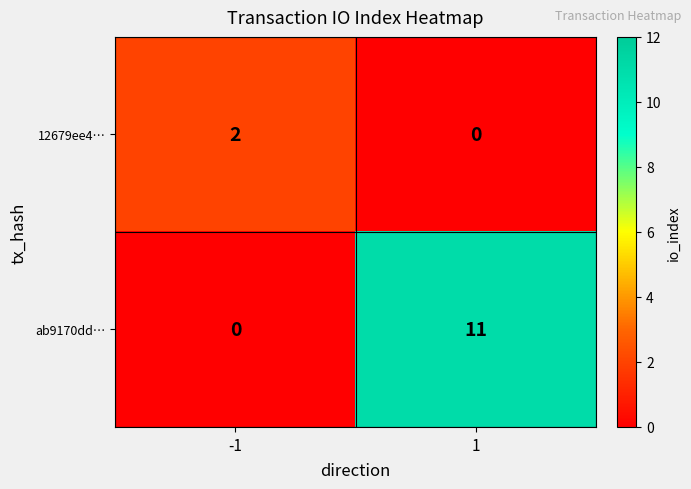

How many data points does each series have?

2